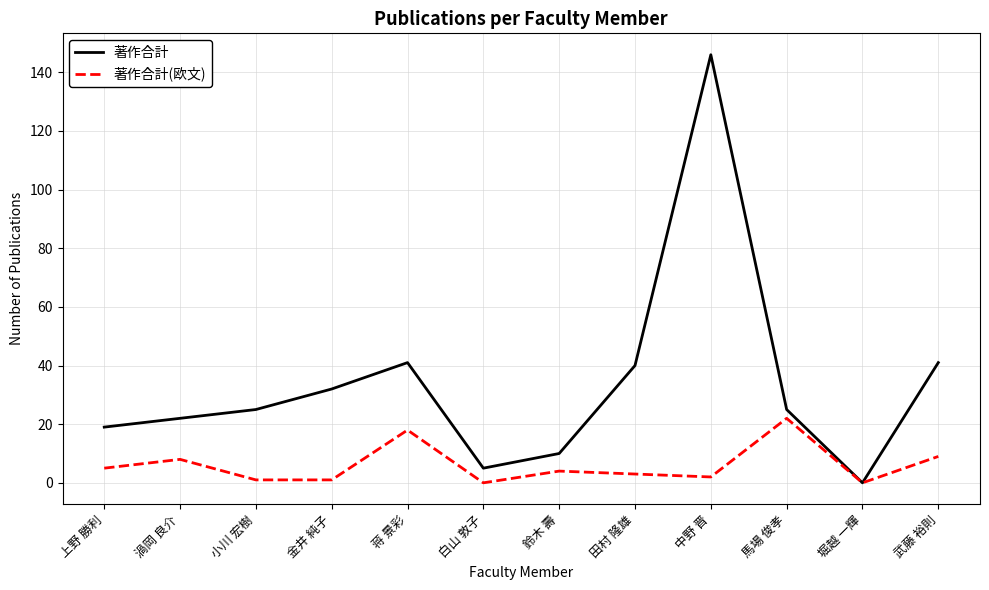

In 著作合計, how many points are lower than both neighbors (excluding endpoints)?

2